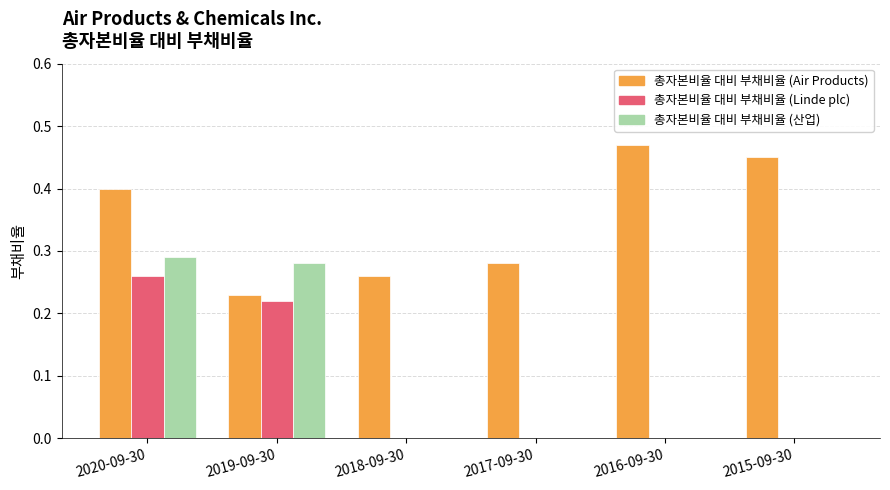

What is the sum of all 총자본비율 대비 부채비율 (Air Products) values?

2.1